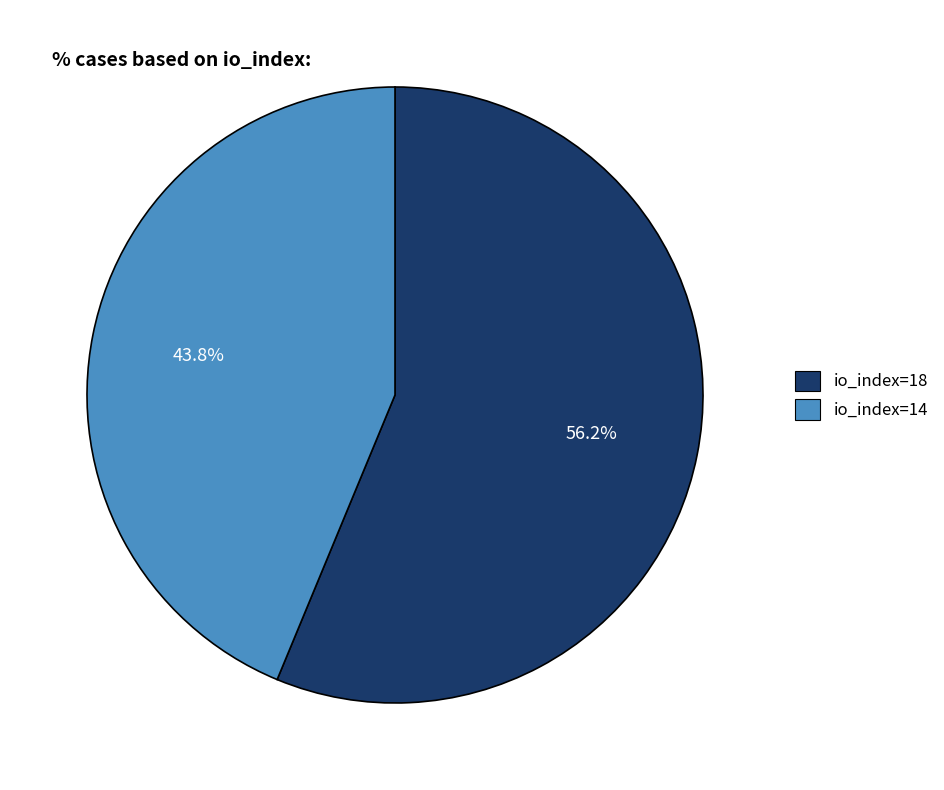

Which has a higher value, io_index=18 or io_index=14?

io_index=18